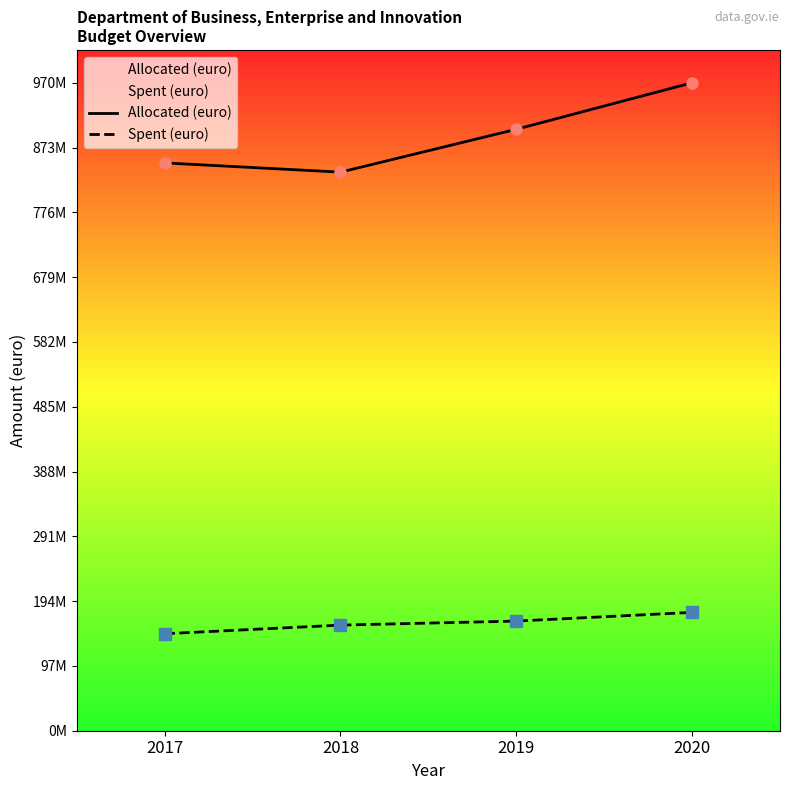

True or false: Spent (euro) has more than 0 interior local peaks.

False